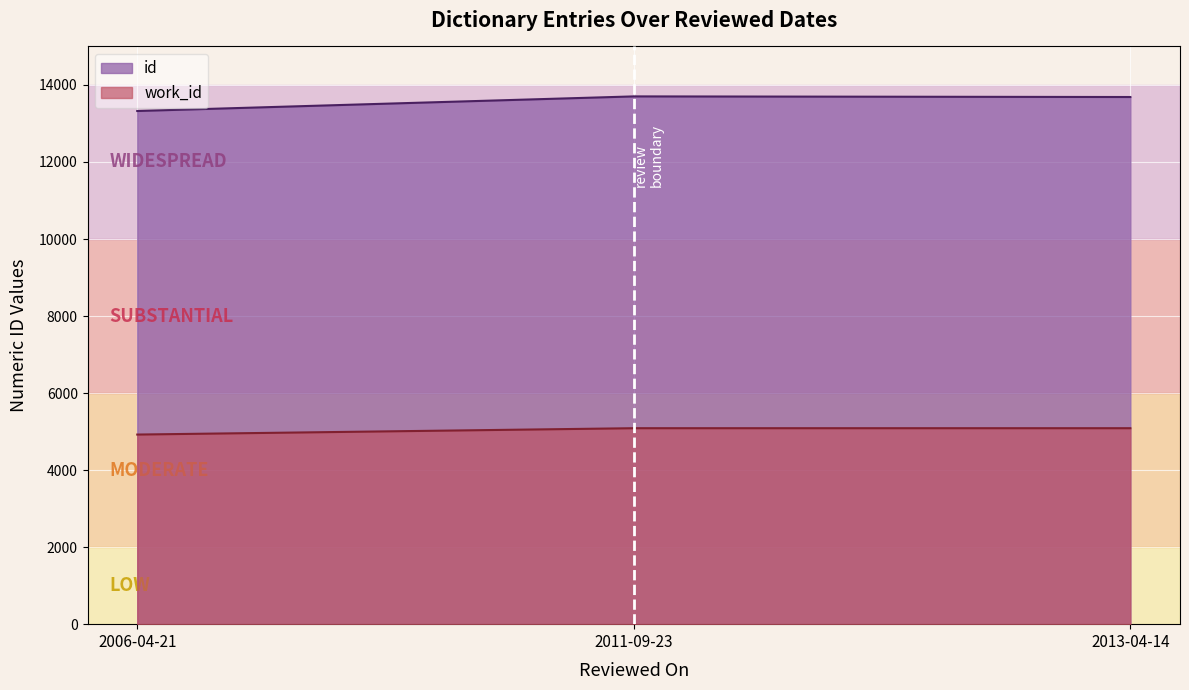

What is the label of the 1st point from the left?

2006-04-21